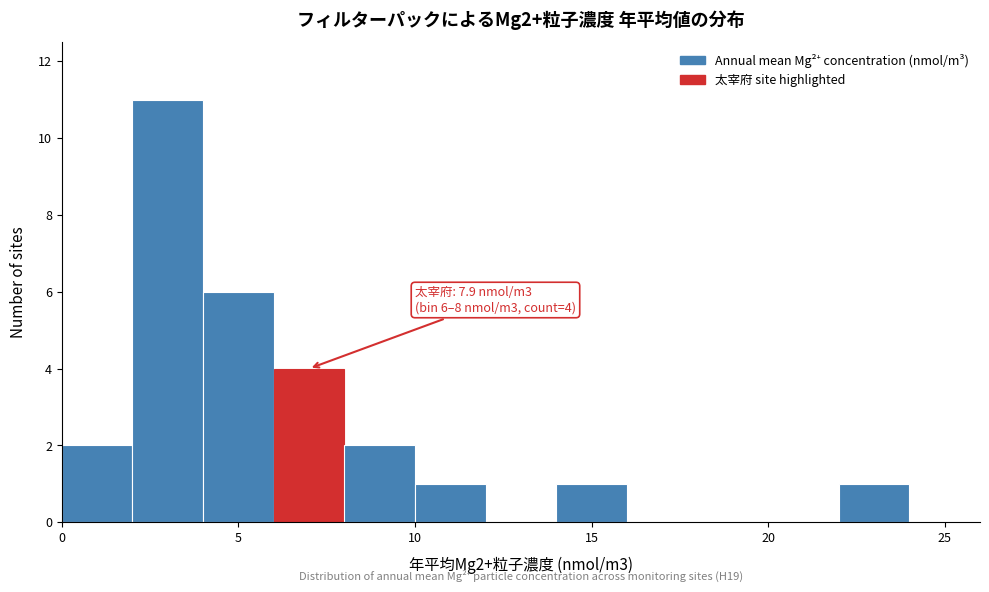

Which range on the x-axis has the tallest bar?

2 to 4